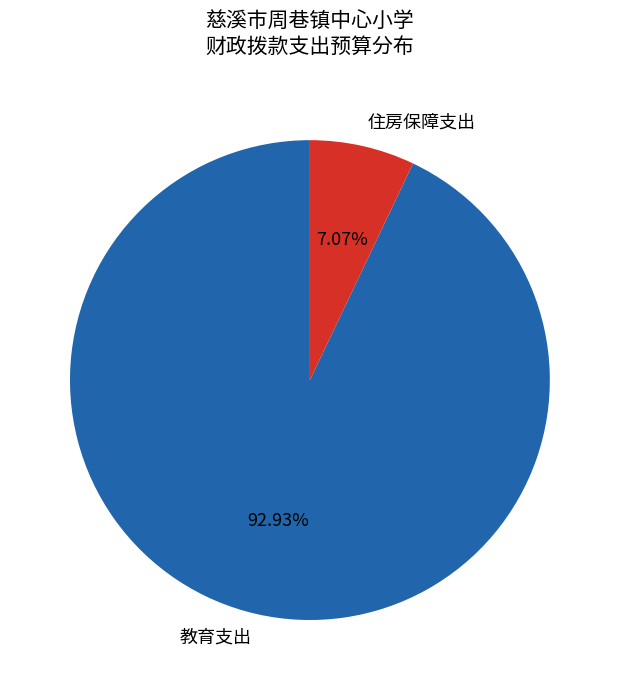

Is there any slice that represents more than half of the pie?

Yes